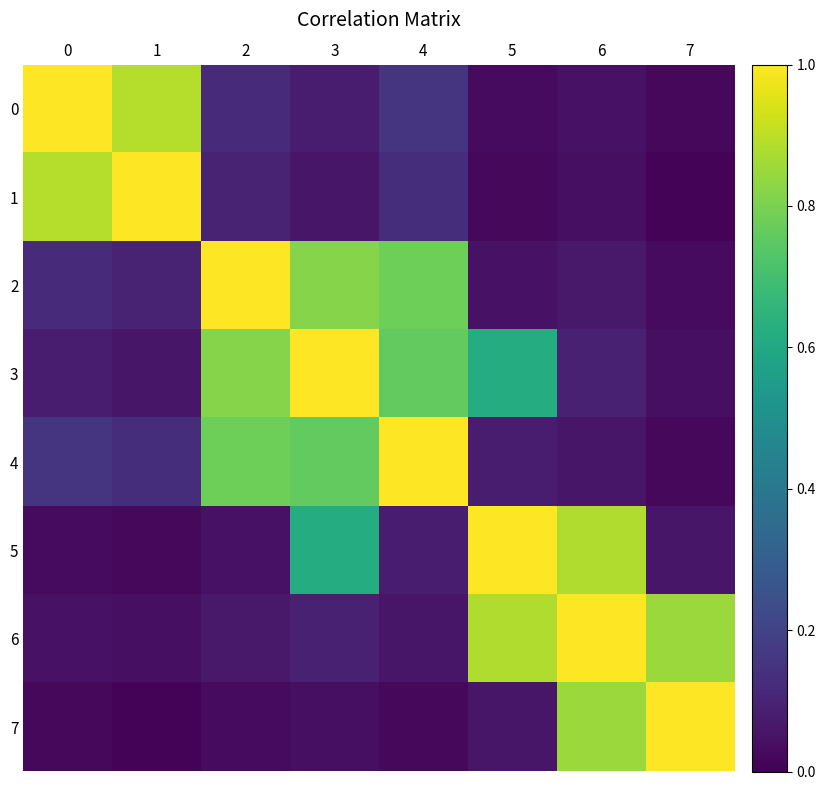

Reading left to right, extract all data points from this chart.

0: 0=1.0	1=0.9	2=0.1	3=0.1	4=0.1	5=0.0	6=0.1	7=0.0
1: 0=0.9	1=1.0	2=0.1	3=0.1	4=0.1	5=0.0	6=0.0	7=0.0
2: 0=0.1	1=0.1	2=1.0	3=0.8	4=0.8	5=0.1	6=0.1	7=0.0
3: 0=0.1	1=0.1	2=0.8	3=1.0	4=0.8	5=0.6	6=0.1	7=0.0
4: 0=0.1	1=0.1	2=0.8	3=0.8	4=1.0	5=0.1	6=0.1	7=0.0
5: 0=0.0	1=0.0	2=0.1	3=0.6	4=0.1	5=1.0	6=0.9	7=0.1
6: 0=0.1	1=0.0	2=0.1	3=0.1	4=0.1	5=0.9	6=1.0	7=0.8
7: 0=0.0	1=0.0	2=0.0	3=0.0	4=0.0	5=0.1	6=0.8	7=1.0